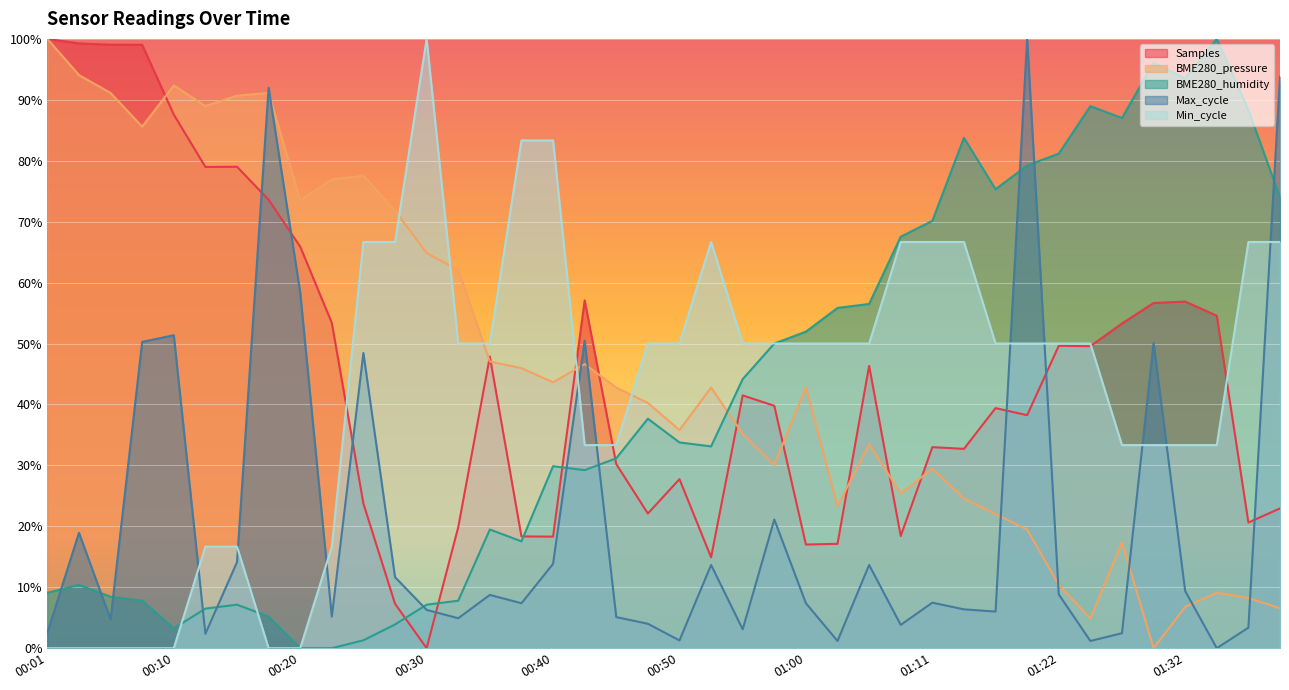

Which series has the largest range (max minus min)?

Samples